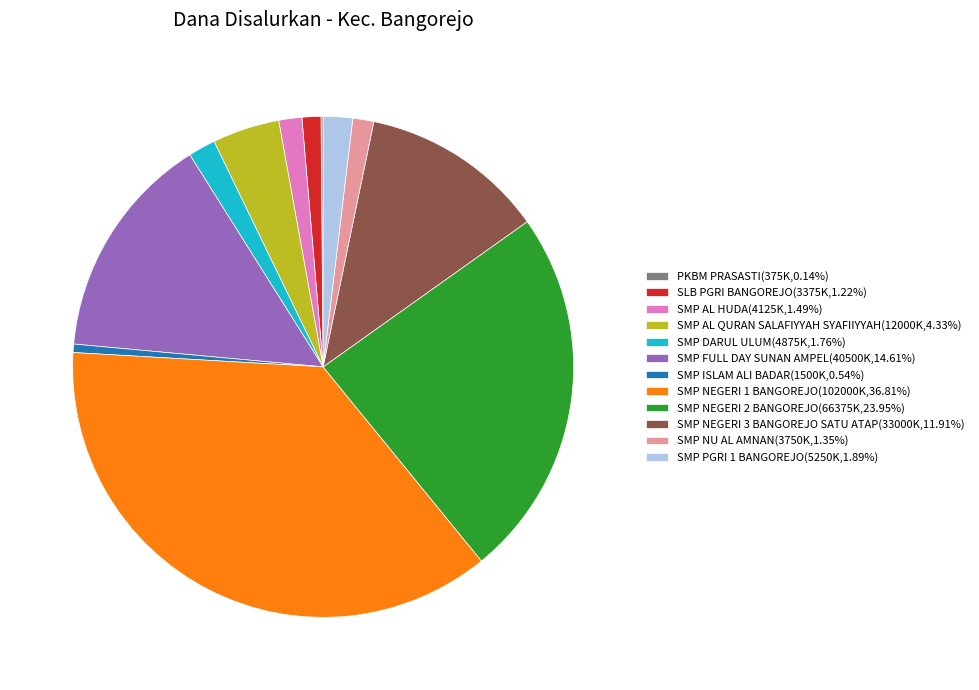

Approximately how many times larger is the value at SLB PGRI BANGOREJO(3375K,1.22%) compared to SMP AL HUDA(4125K,1.49%)?

0.8